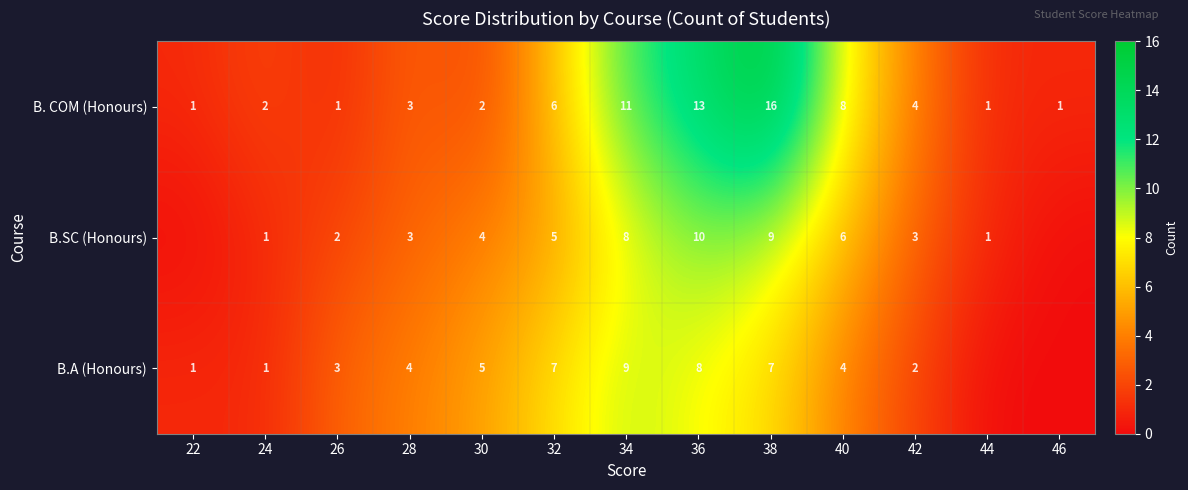

True or false: B.A (Honours) has a value of 9 at 34.

True